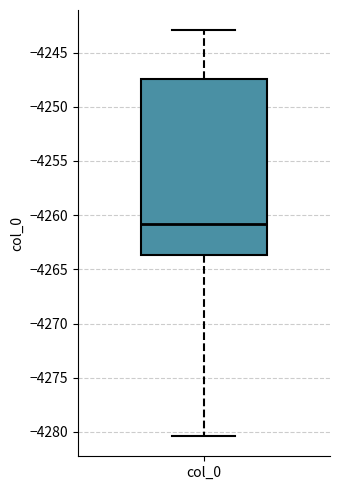

Read this box plot against the y-axis: the position of the median line, the range covered by the box, and the ends of both whiskers. The values are not printed on the chart, so give them approximately, as read against the axis.

median -4261.0, box -4263.5 to -4247.5, whiskers -4280.5 to -4243.0